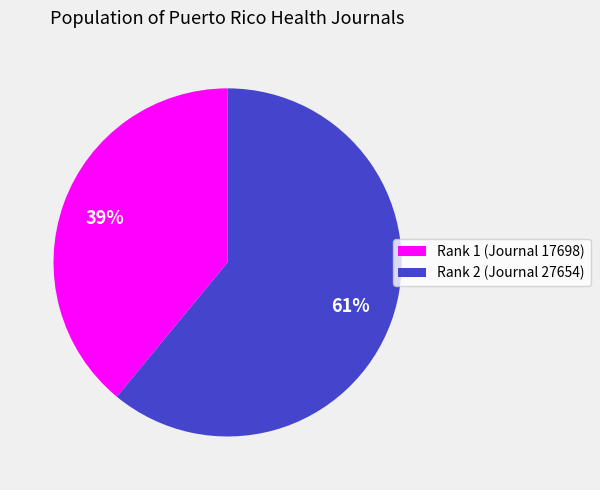

To the nearest percent, what is the difference between the largest and smallest slice percentages?

22%